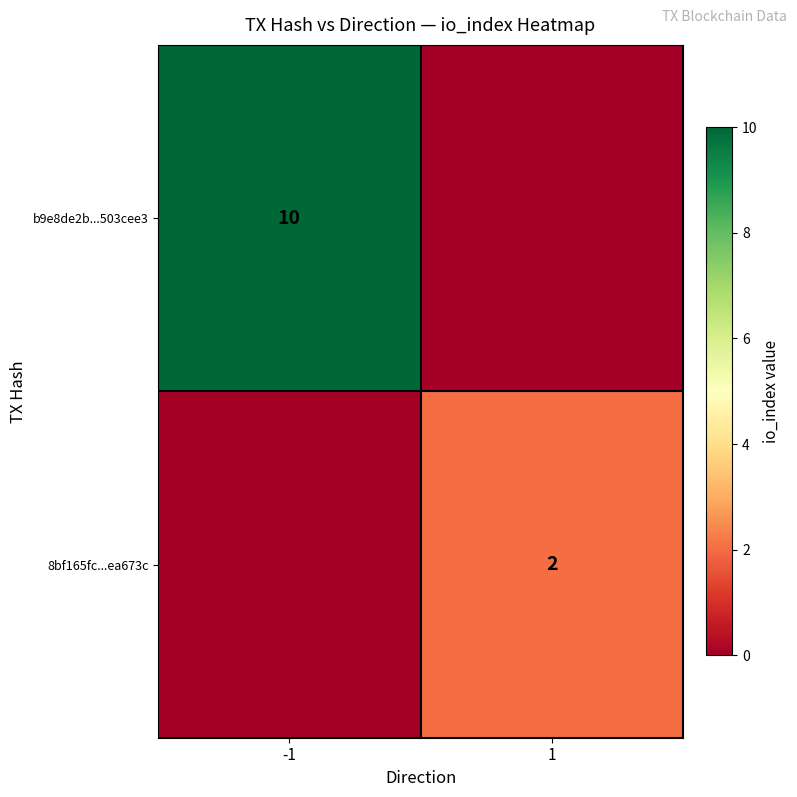

The b9e8de2b...503cee3 series shows 10 at -1. True or false?

True